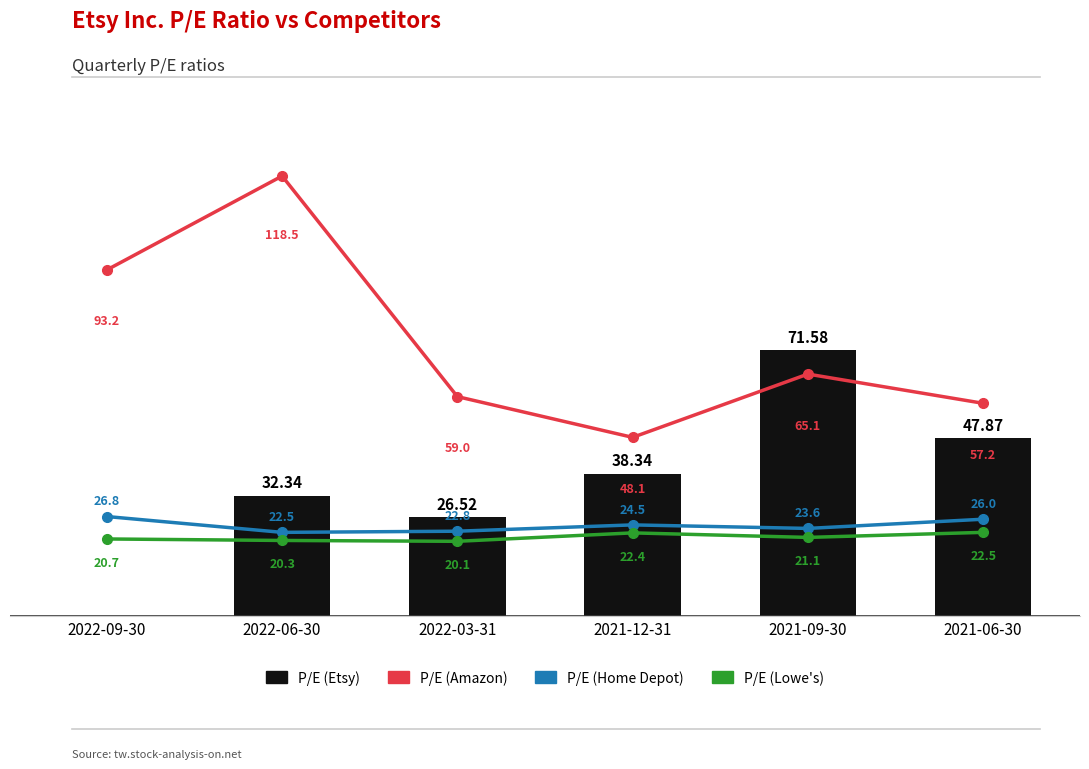

At which category is the sum across all series the highest?

2022-06-30